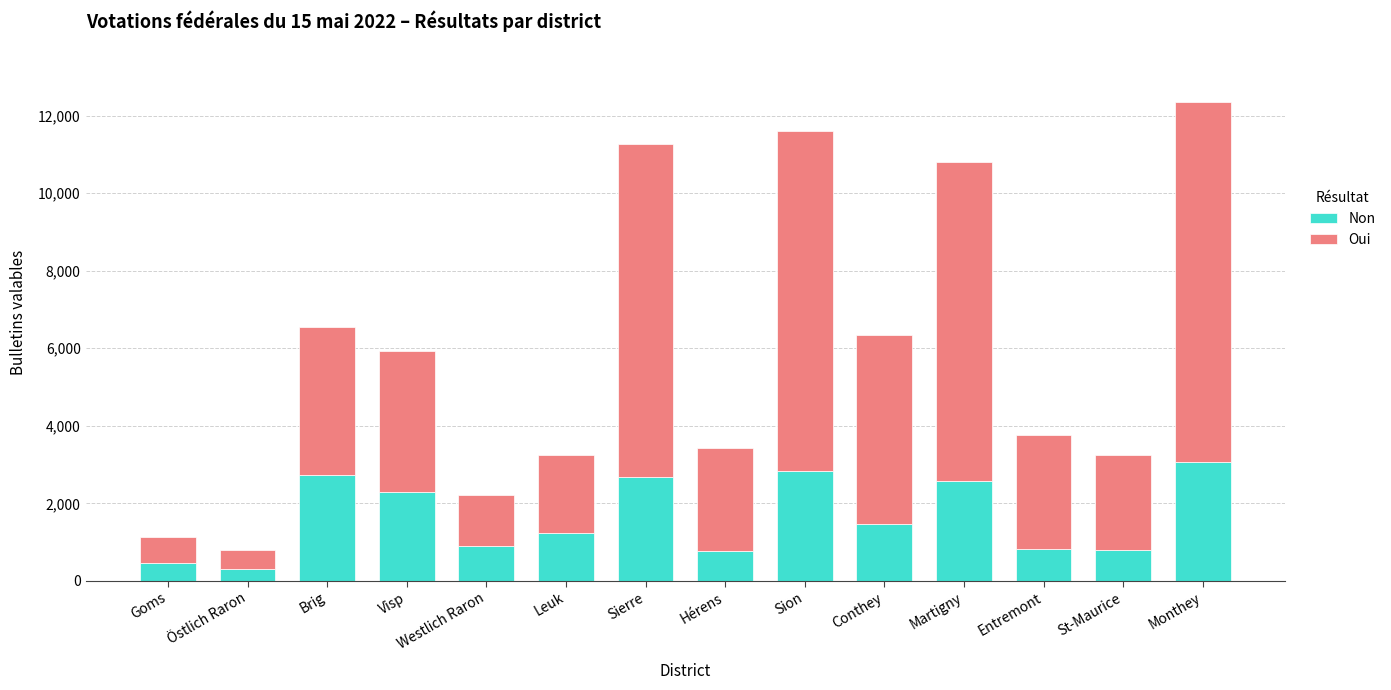

What are all the series names shown in the legend?

Non, Oui